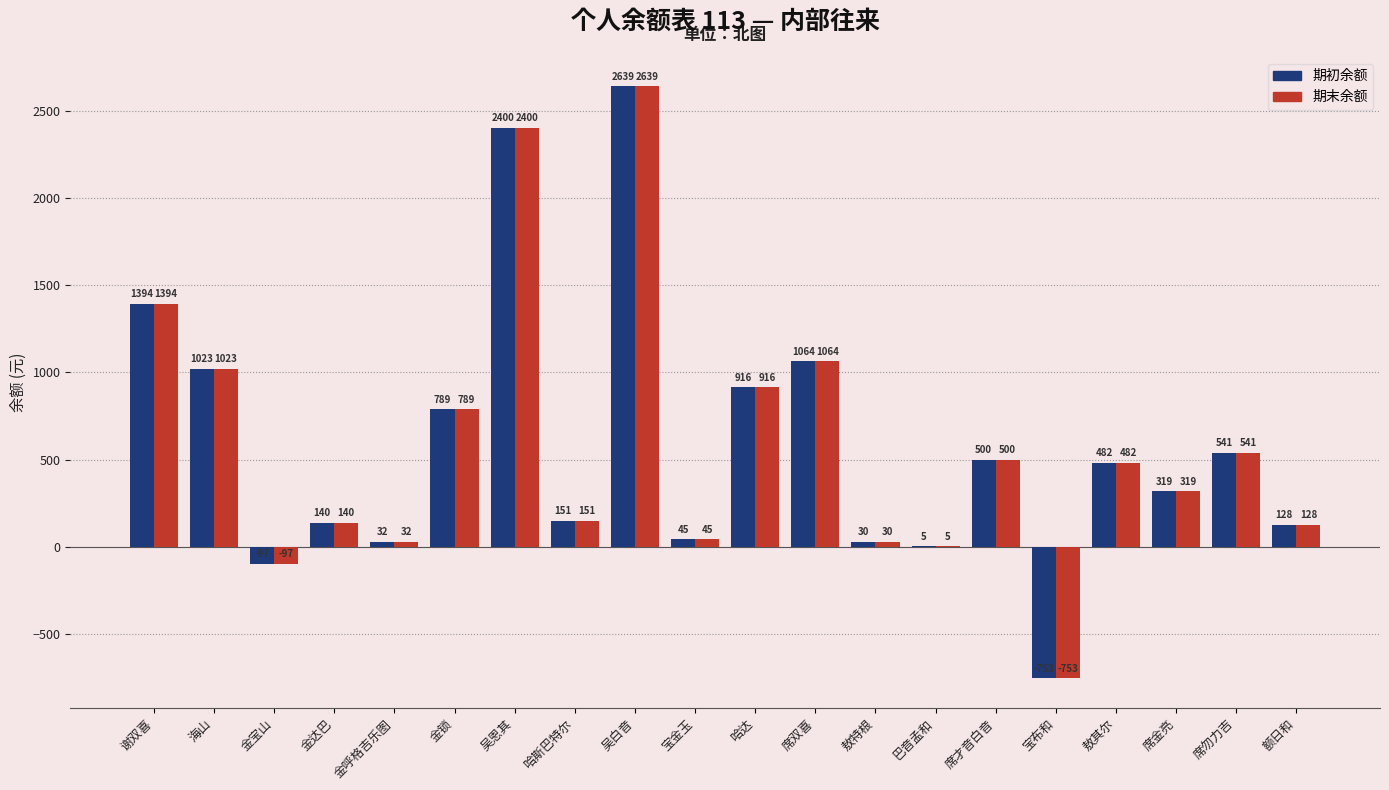

Is the value of 期末余额 at 哈斯巴特尔 greater than the value of 期初余额 at 金宝山?

Yes